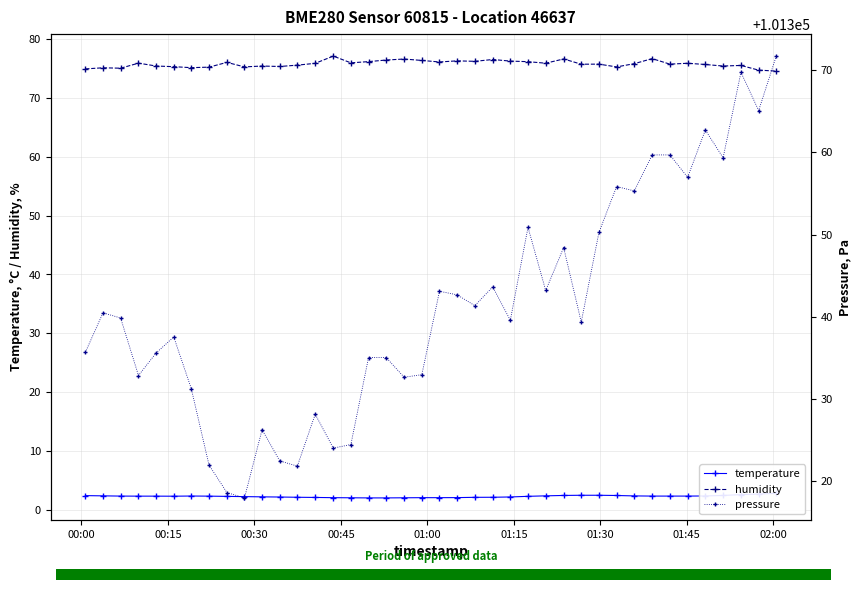

What is the value of the humidity point at the 40th from the left?

74.6